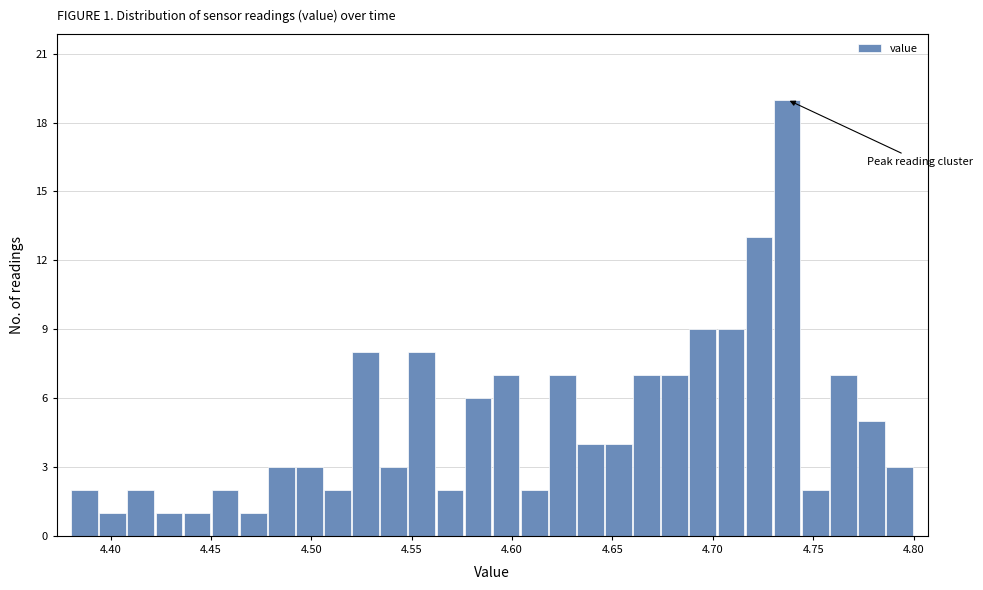

Read against the x-axis, roughly where is the centre of the tallest bar?

4.735